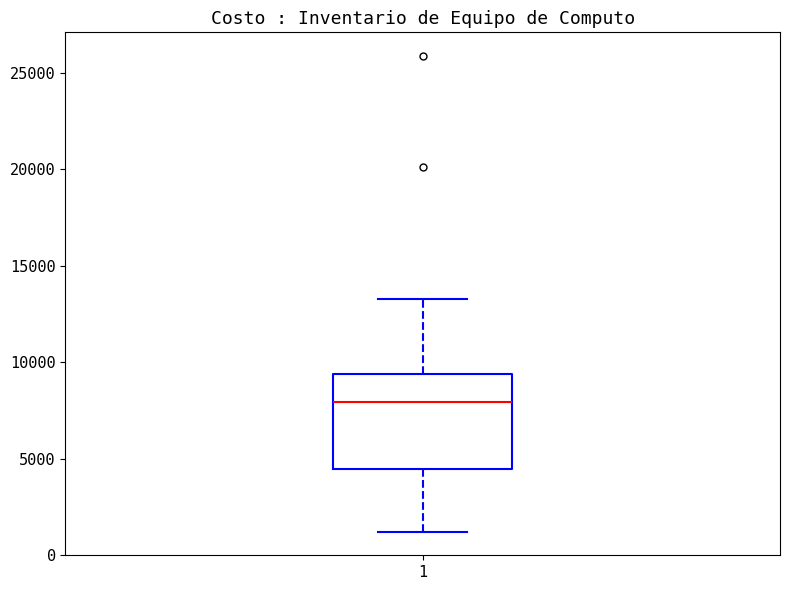

Read this box plot against the y-axis: the position of the median line, the range covered by the box, and the ends of both whiskers. The values are not printed on the chart, so give them approximately, as read against the axis.

median 8000, box 4500 to 9500, whiskers 1000 to 13500